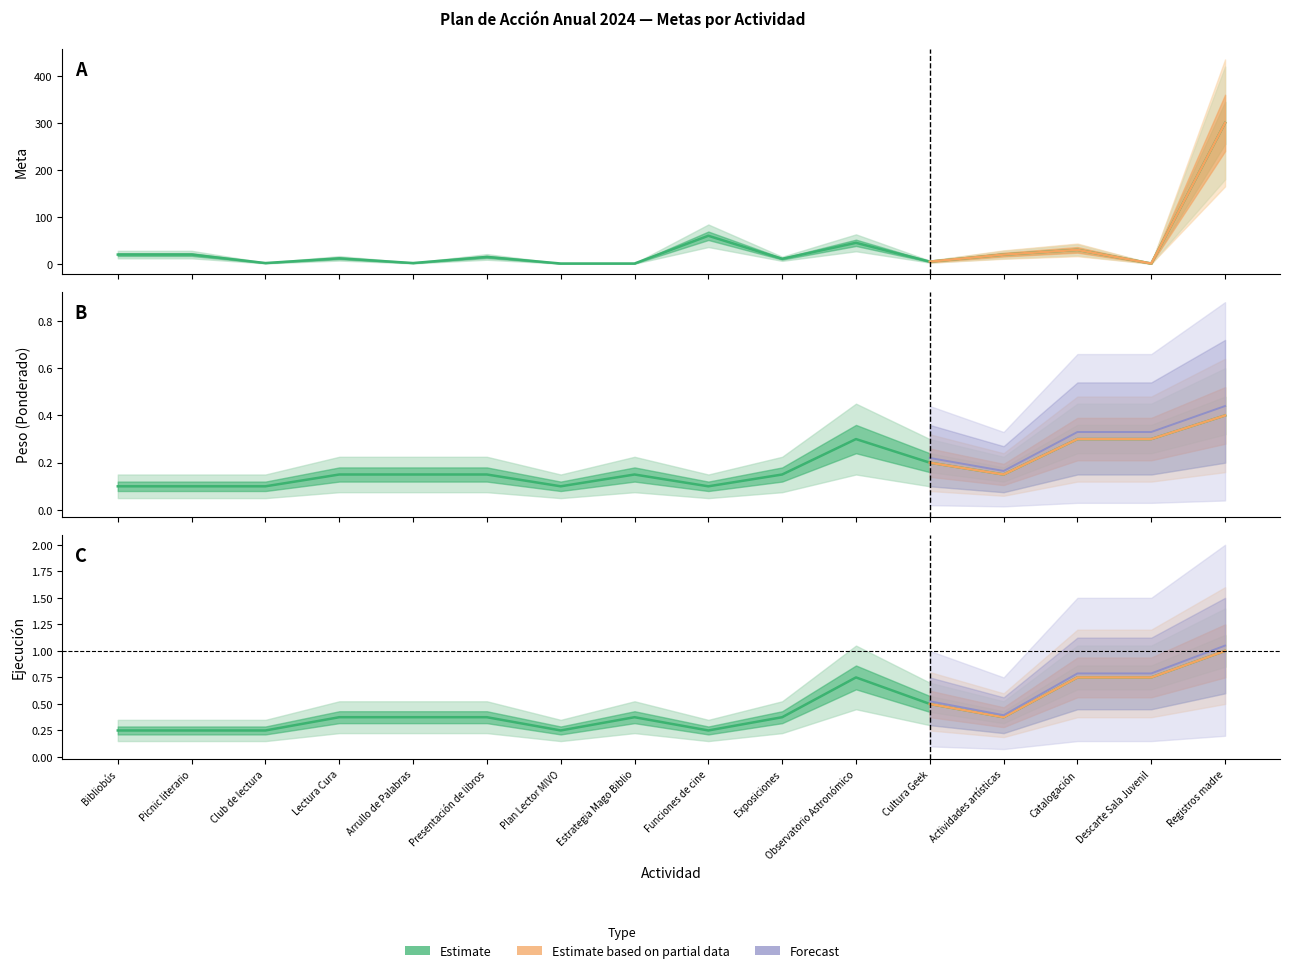

What is the approximate value of Meta (Estimate) at Arrullo de Palabras?

2.0